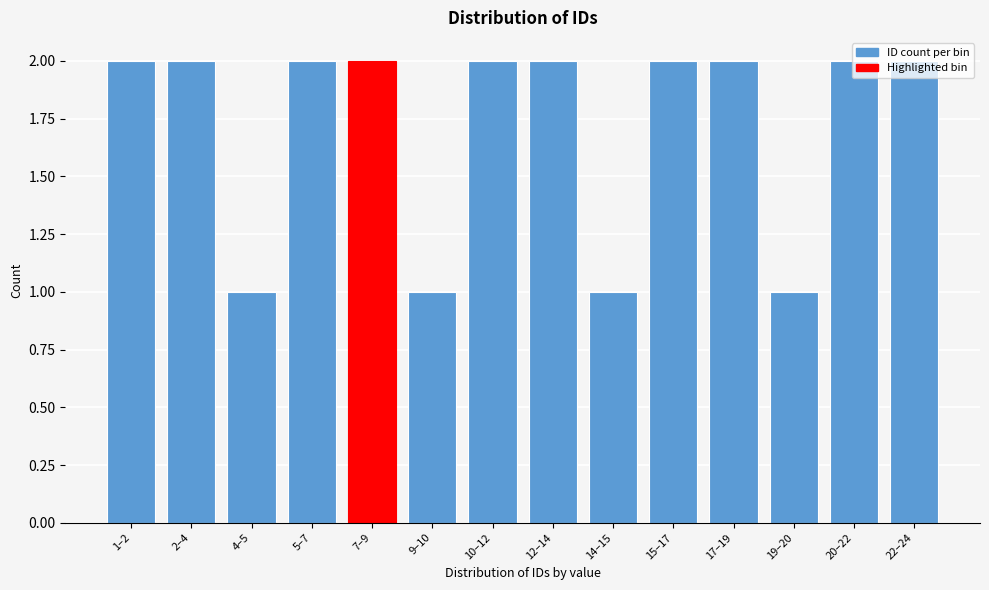

The value at 12–14 is 2. True or false?

True